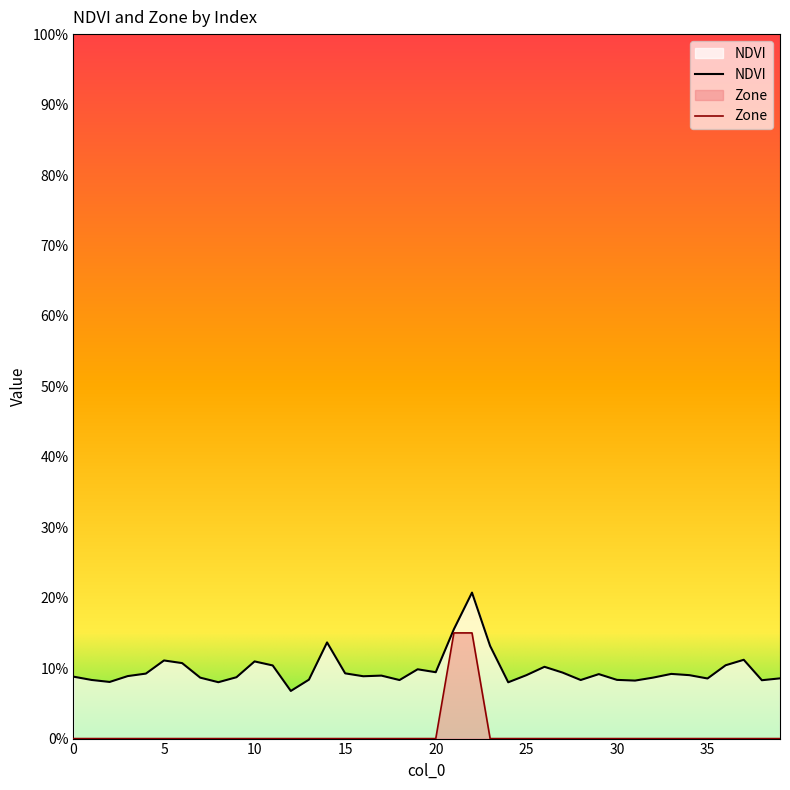

What is the maximum value shown in the chart?

0.2